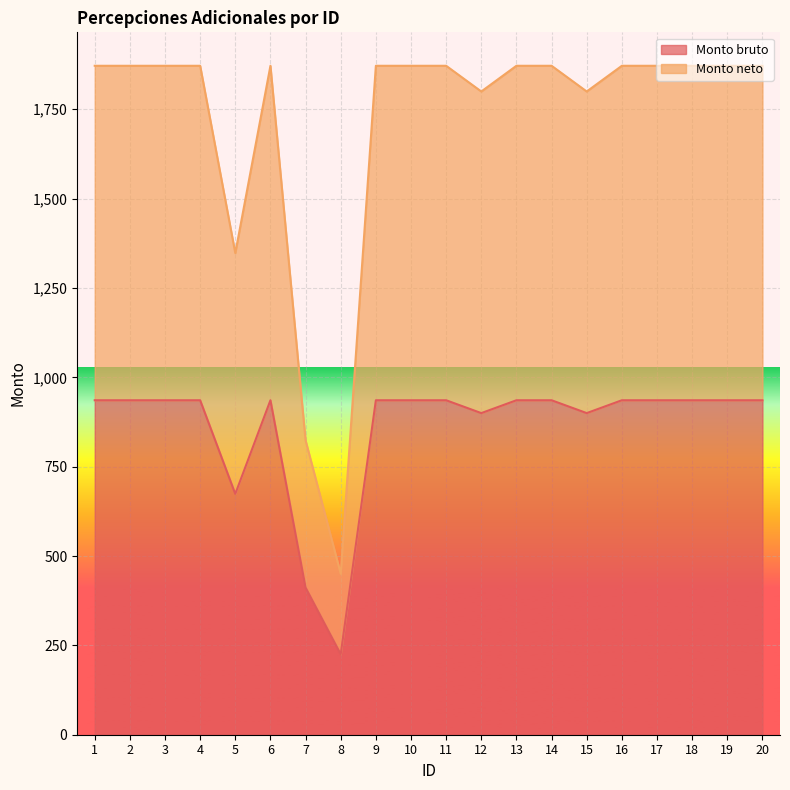

What is the value of the Monto bruto point at the 11th from the left?

935.9